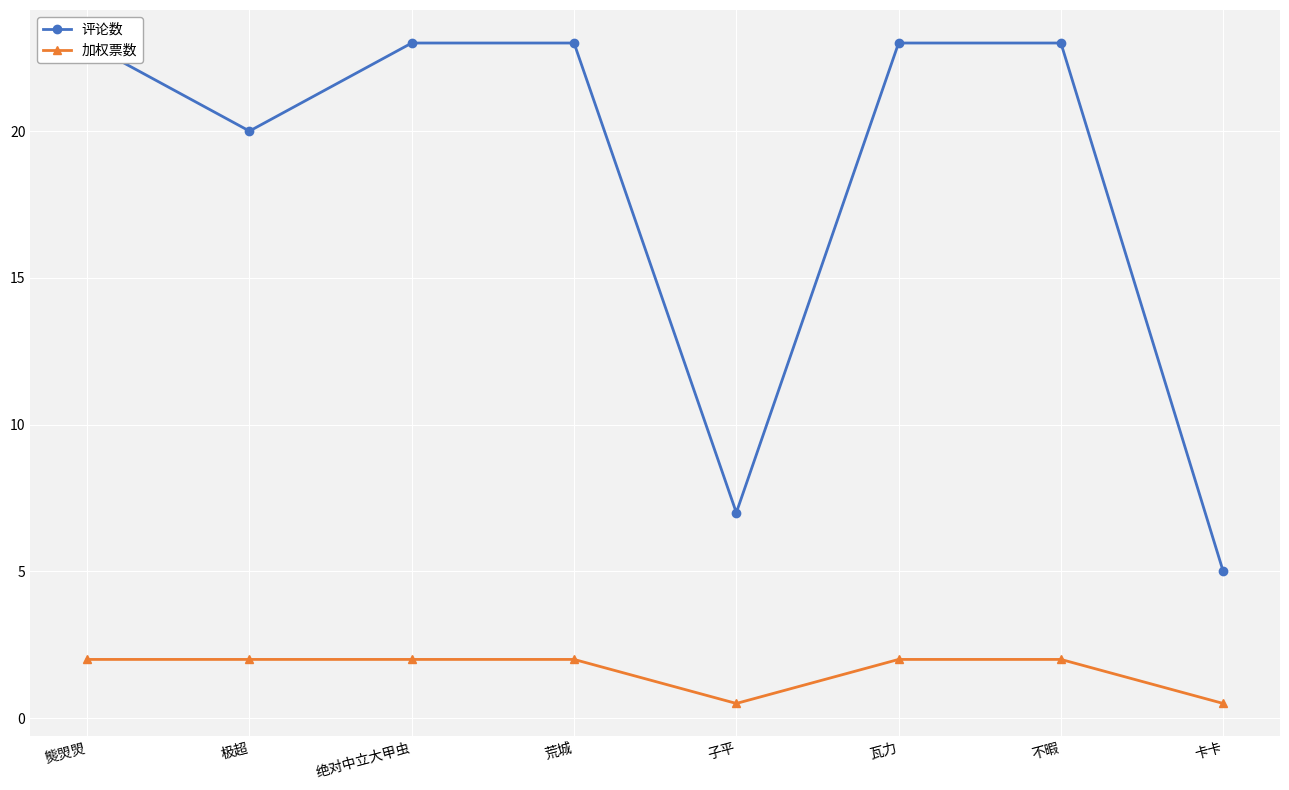

Which category has the lowest value in the 评论数 series?

卡卡